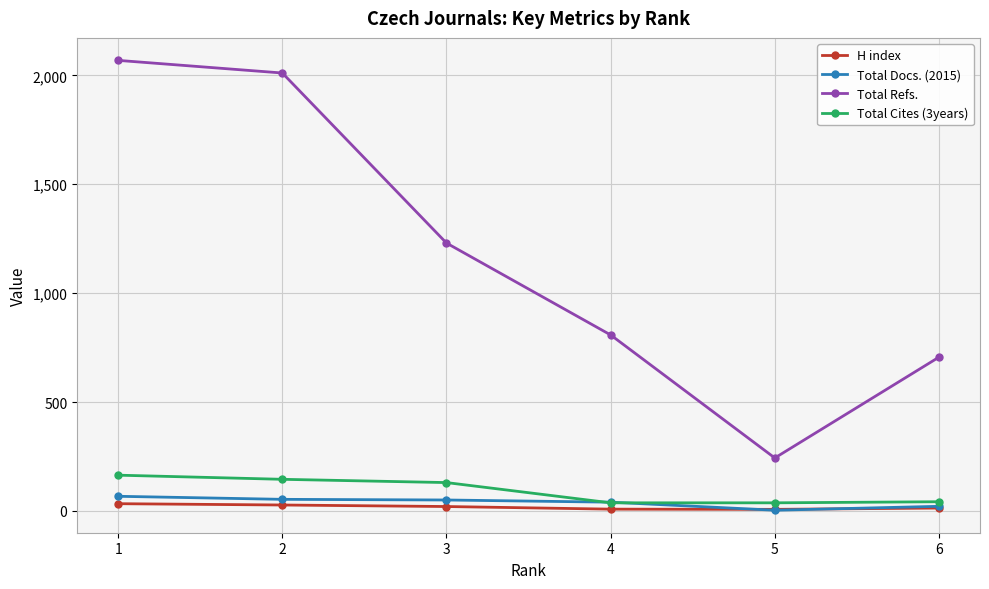

How many data points does each series have?

6